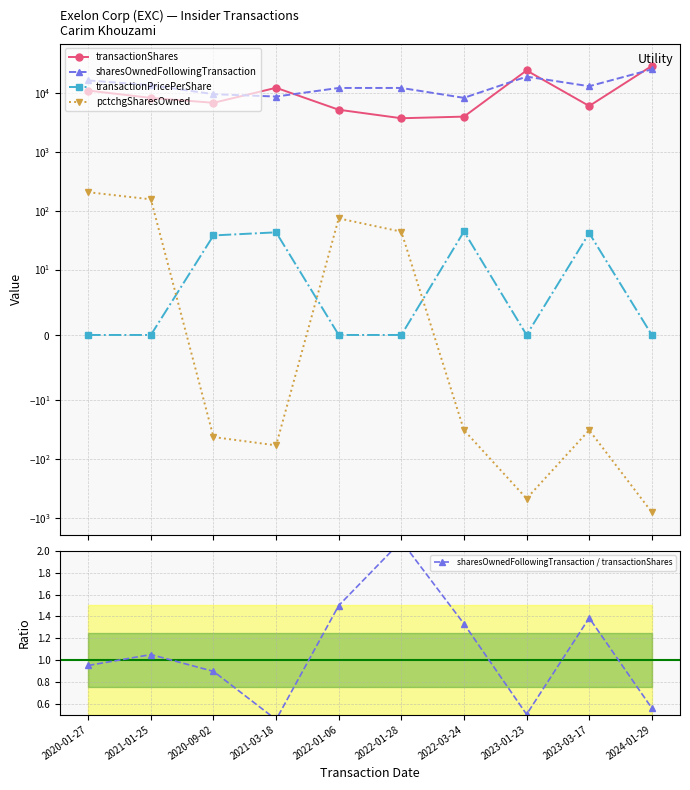

What is the greatest value displayed?

28786.0